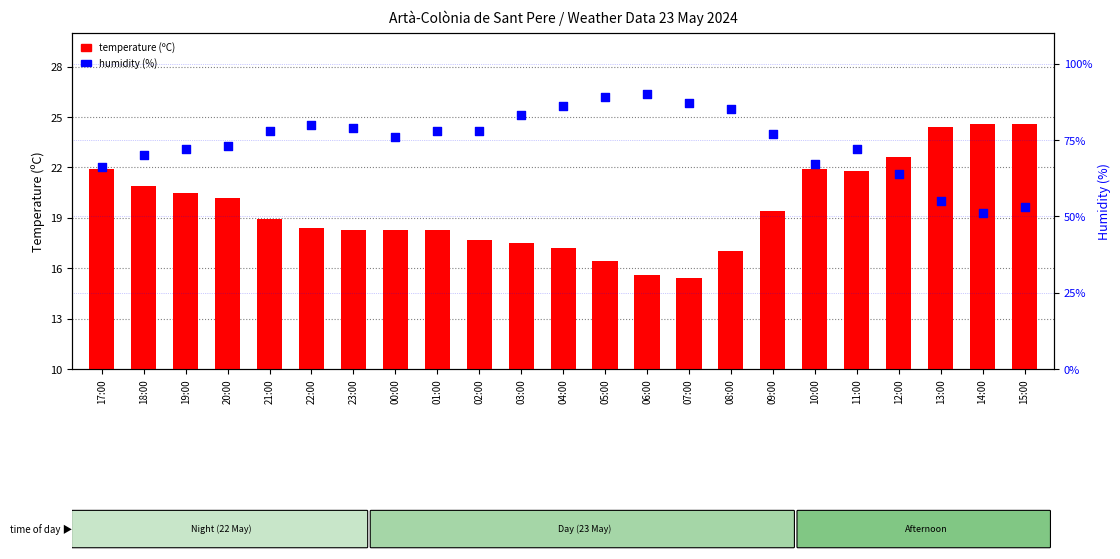

Is the value of humidity at 07:00 greater than the value of temperature at 02:00?

Yes